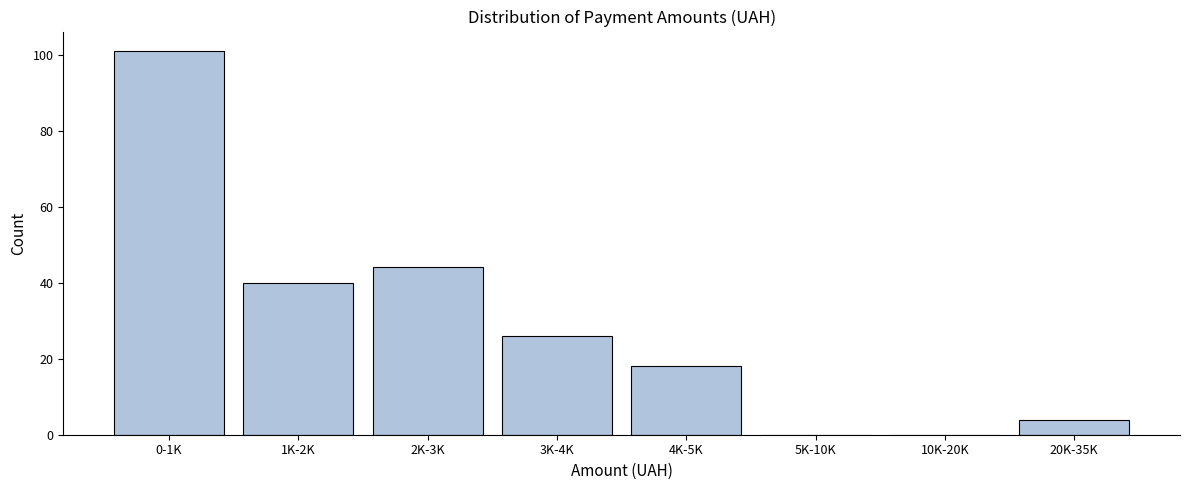

Reading right to left, list all the values displayed in this chart.

20K-35K=4	10K-20K=0	5K-10K=0	4K-5K=18	3K-4K=26	2K-3K=44	1K-2K=40	0-1K=101